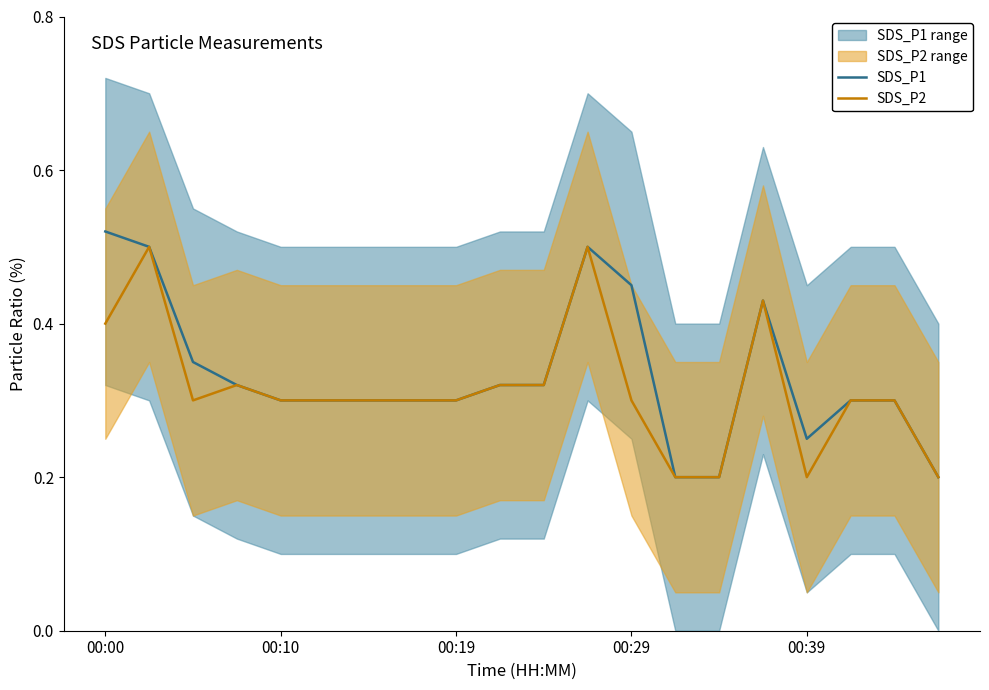

Reading left to right, extract all data points from this chart.

SDS_P1: 0.5	0.5	0.3	0.3	0.3	0.3	0.3	0.3	0.3	0.3	0.3	0.5	0.5	0.2	0.2	0.4	0.2	0.3	0.3	0.2
SDS_P2: 0.4	0.5	0.3	0.3	0.3	0.3	0.3	0.3	0.3	0.3	0.3	0.5	0.3	0.2	0.2	0.4	0.2	0.3	0.3	0.2